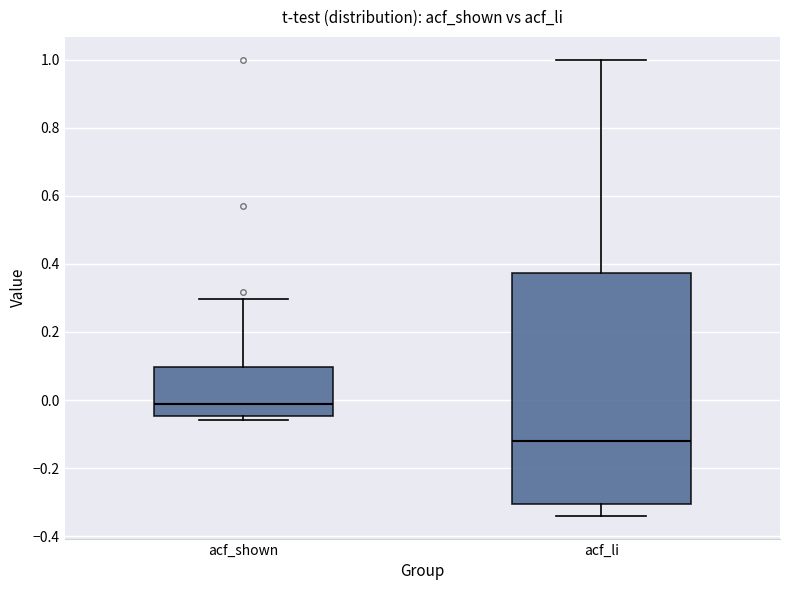

Where does the upper whisker of the box for acf_li end on the y-axis? The values are not printed on the chart, so give them approximately, as read against the axis.

1.00